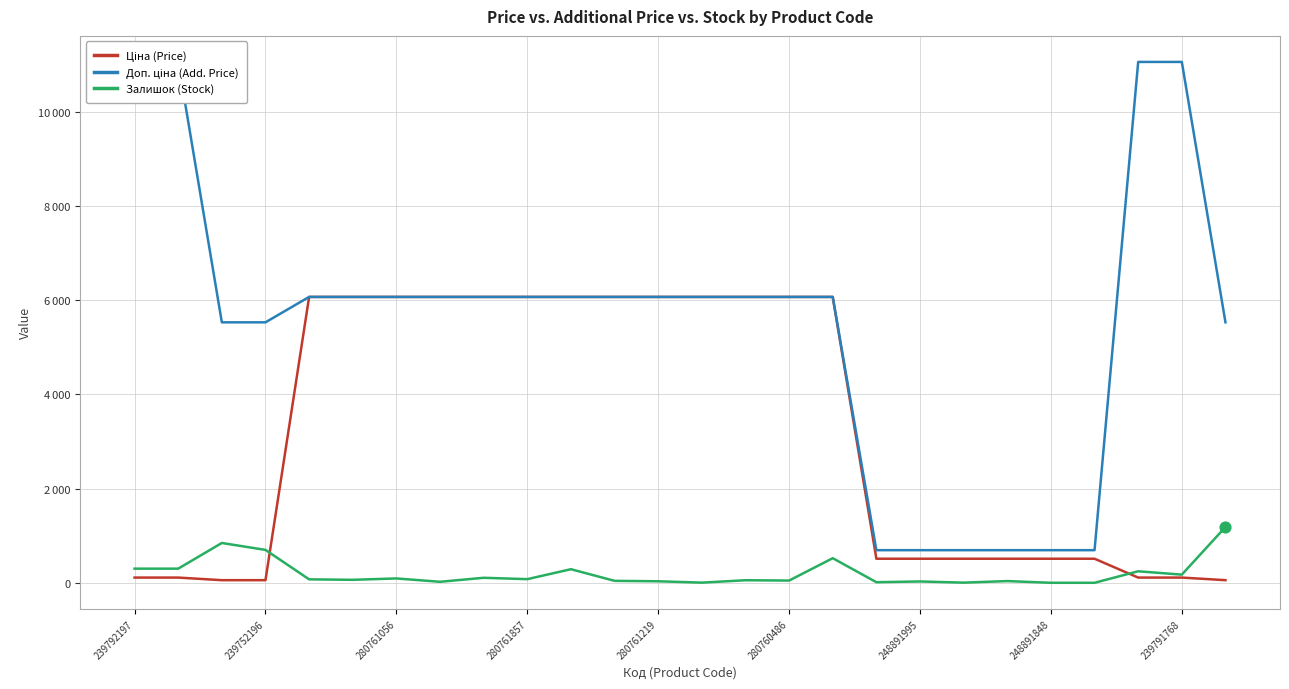

Which series contains the lowest Y value?

Залишок (Stock)